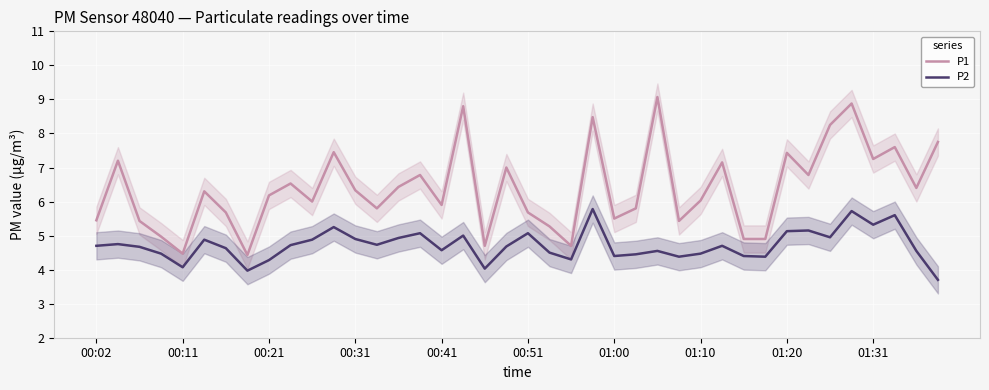

True or false: P1 and P2 intersect in this chart.

False